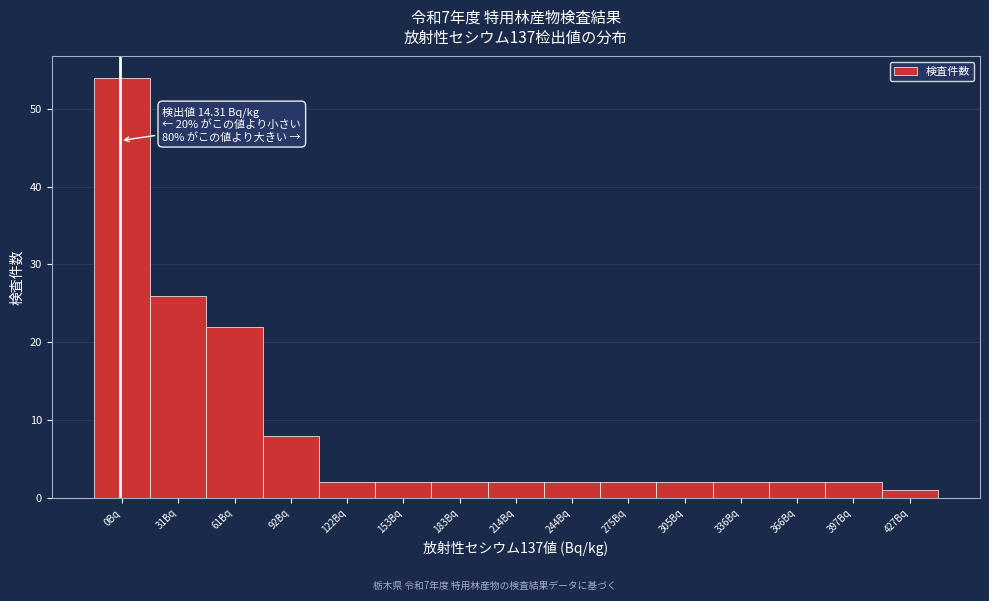

Reading right to left, extract all data points from this chart.

1	2	2	2	2	2	2	2	2	2	2	8	22	26	54